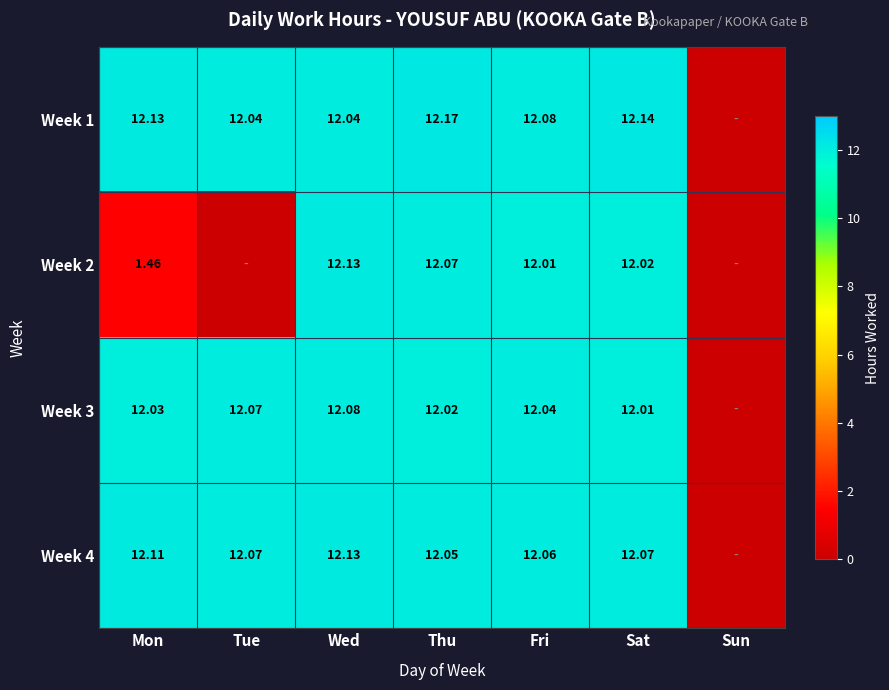

Count the number of data series in this chart.

4